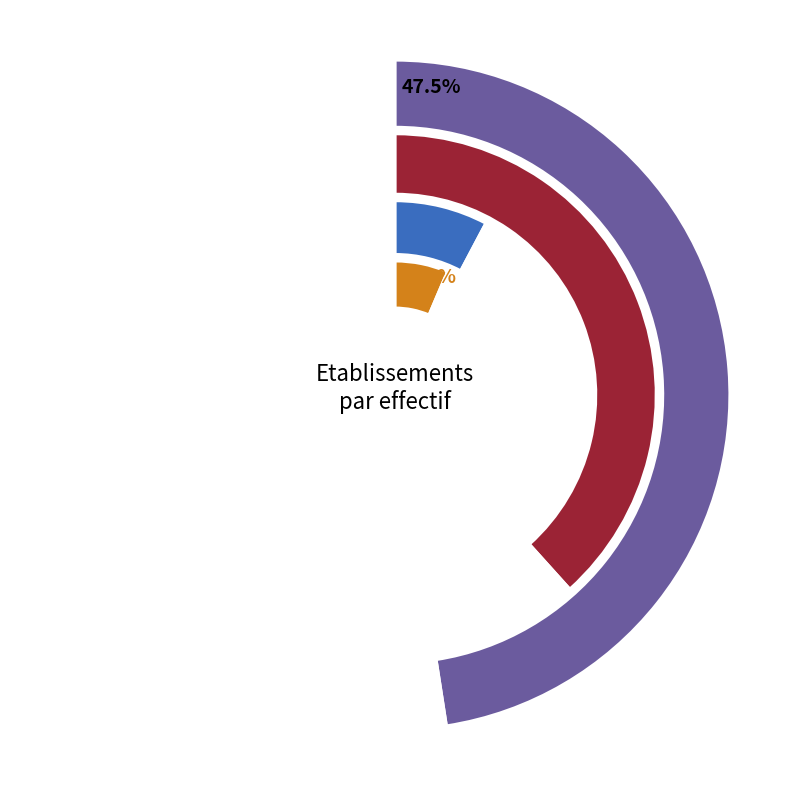

How many segments does this pie chart have?

8